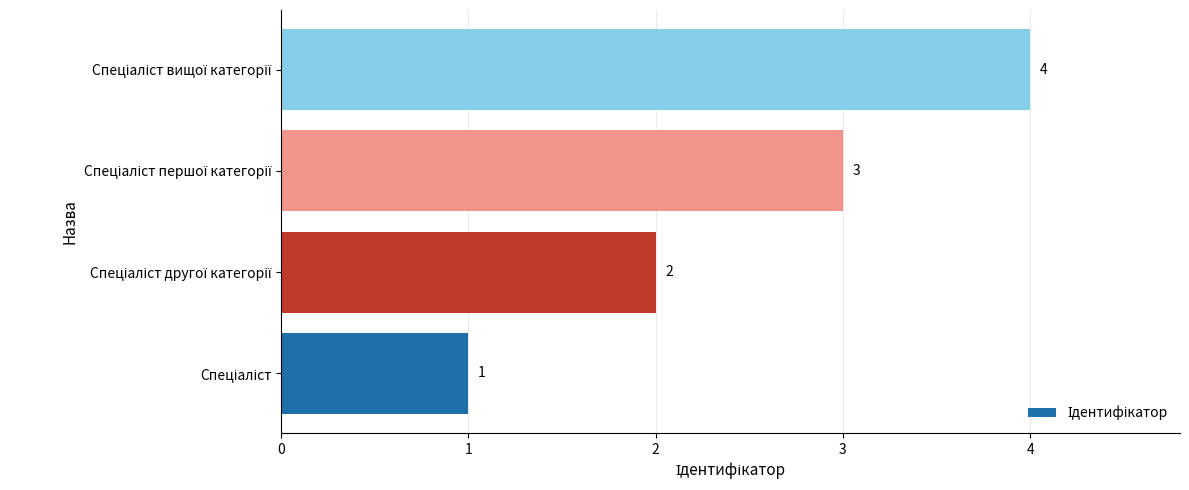

What is the sum of all values?

10